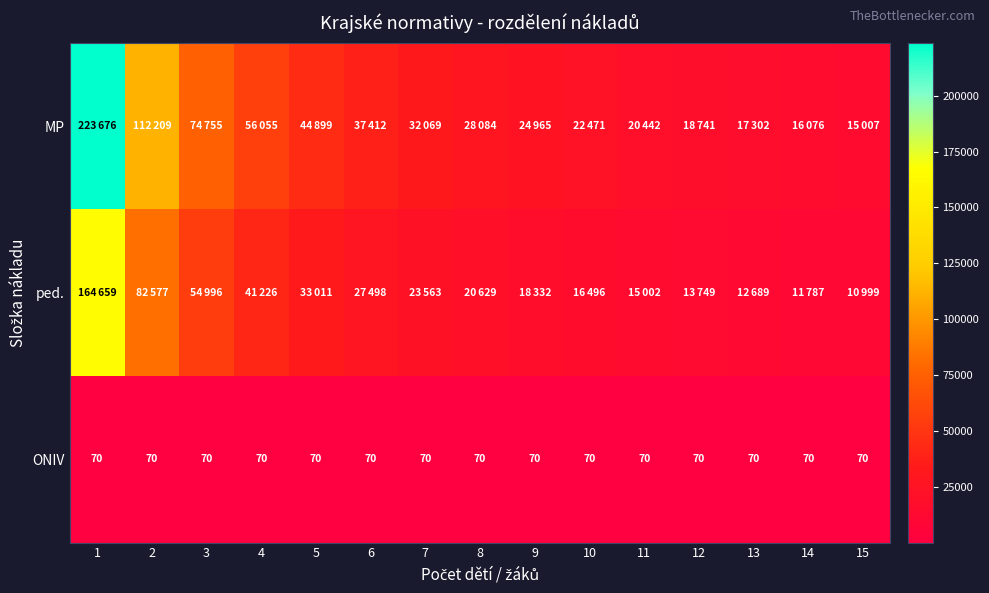

How many distinct data groups are displayed?

3